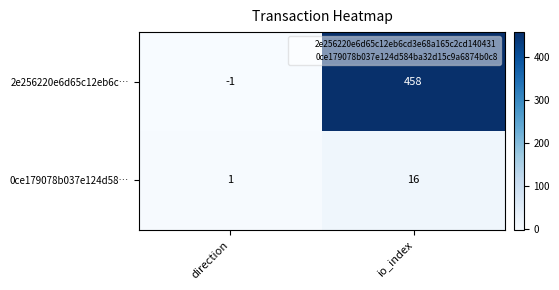

At which category does the chart reach its minimum across all series?

direction